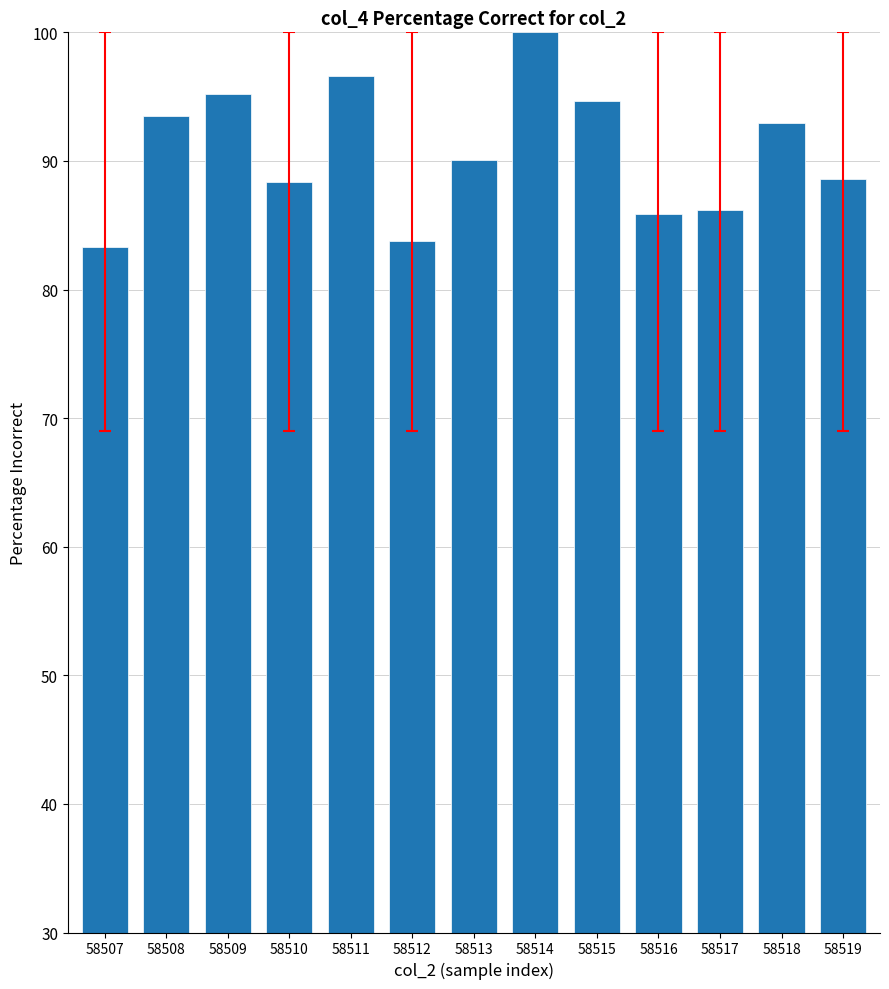

Read the value at 58519.

88.6